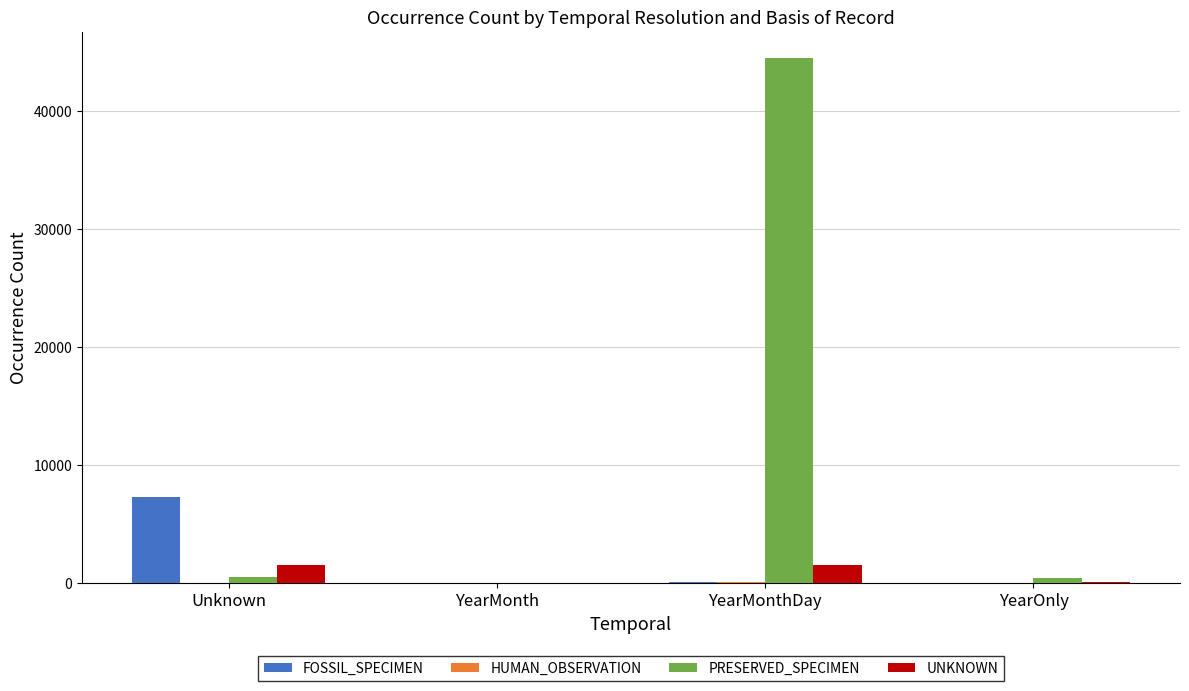

What is the sum of all FOSSIL_SPECIMEN values?

7402